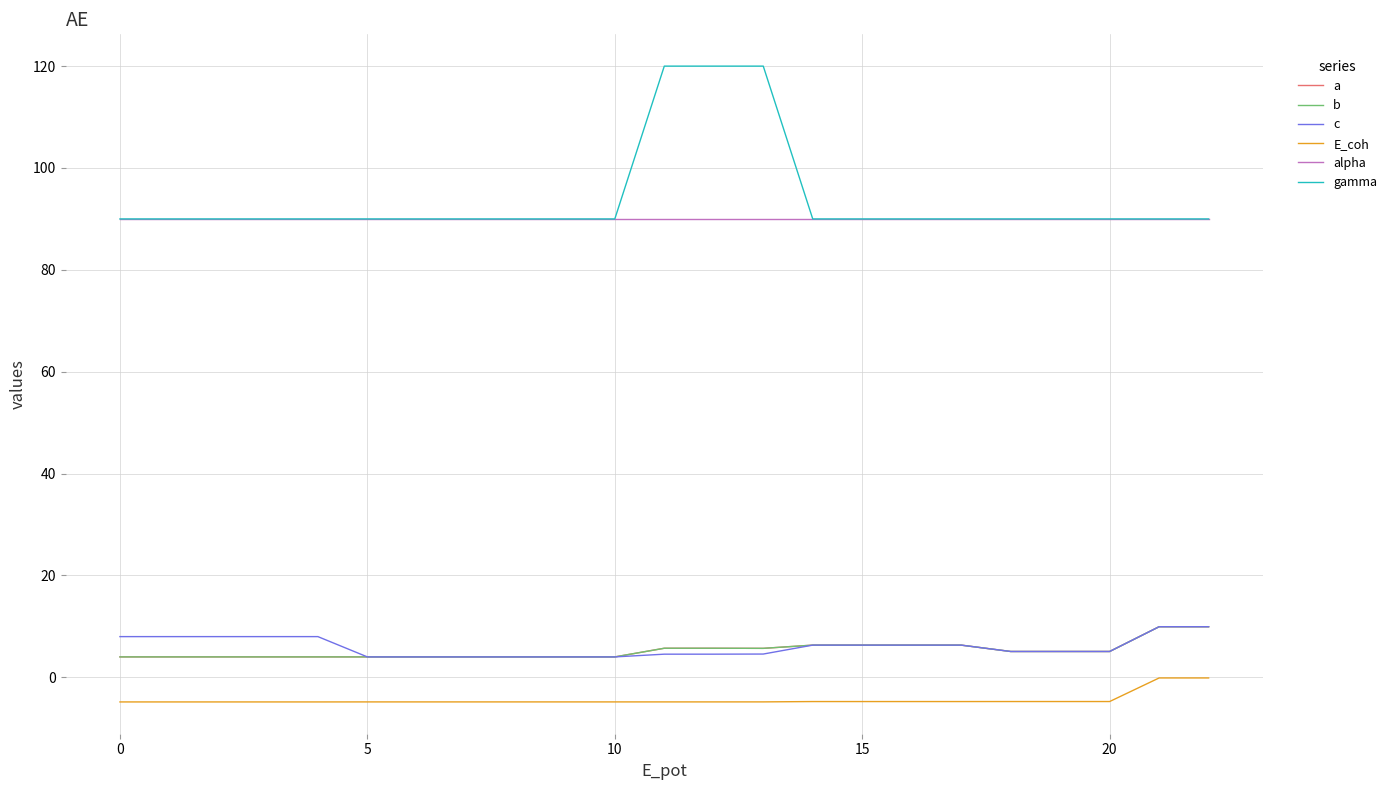

What is the maximum value for c?

9.9